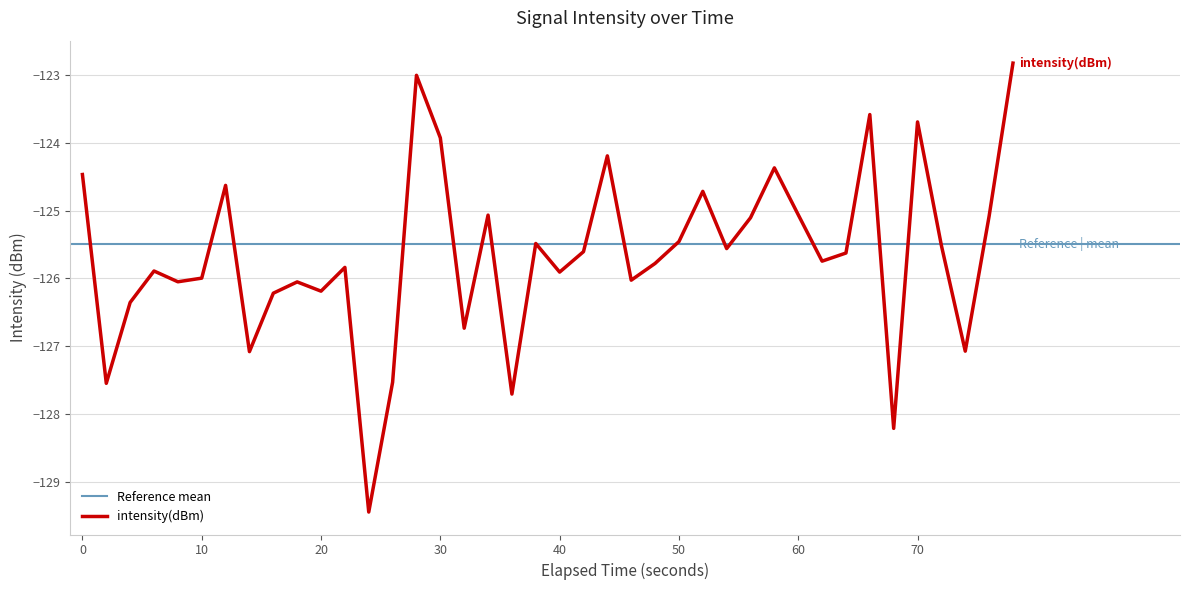

What is the change in value from 30 to 29?

+1.5